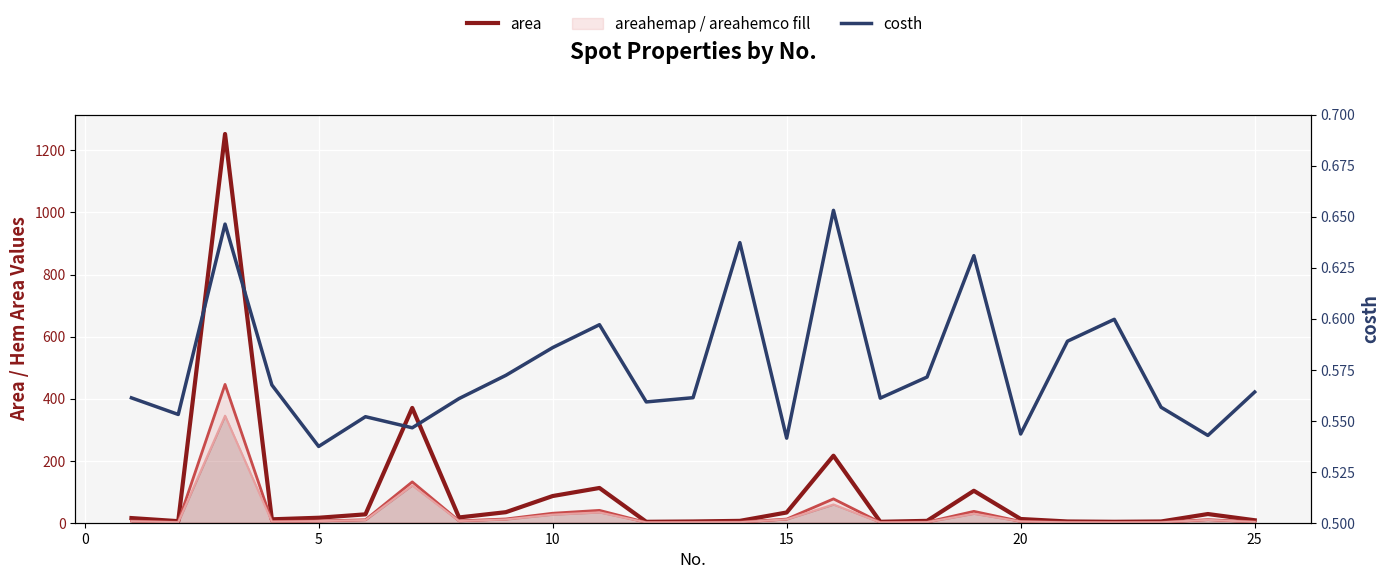

Between 24 and 20, which is larger?

24